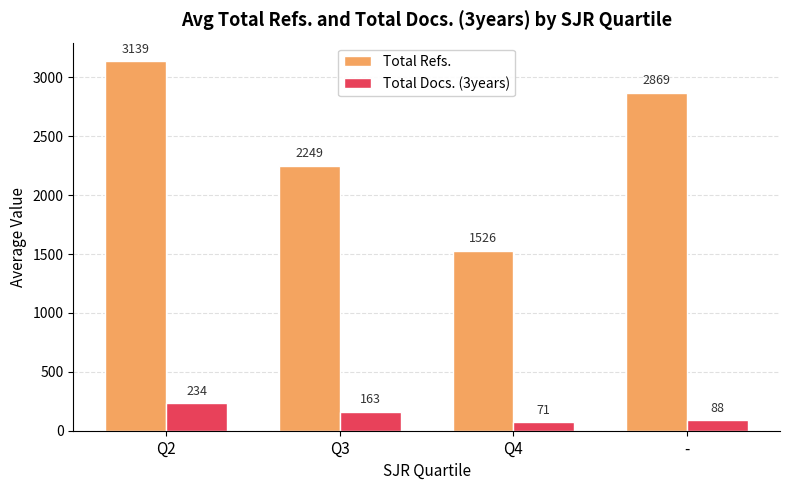

What is the average value of the Total Docs. (3years) series?

139